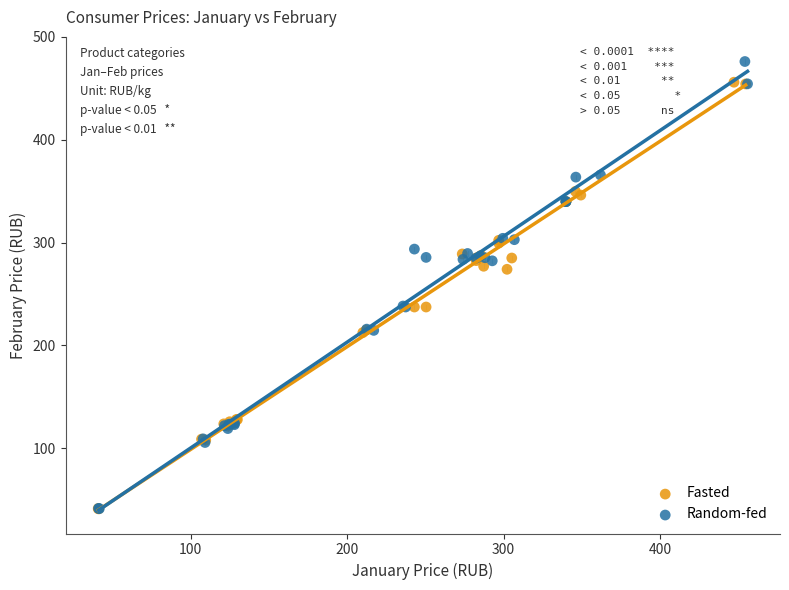

Which series has the largest Y range (max minus min)?

Random-fed